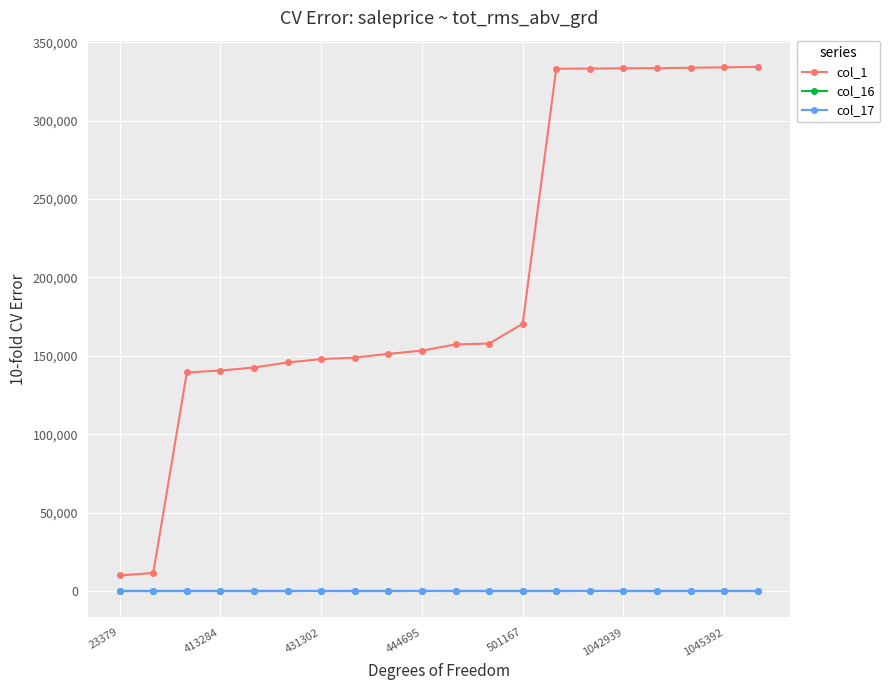

Which series has the largest total across all categories?

col_1